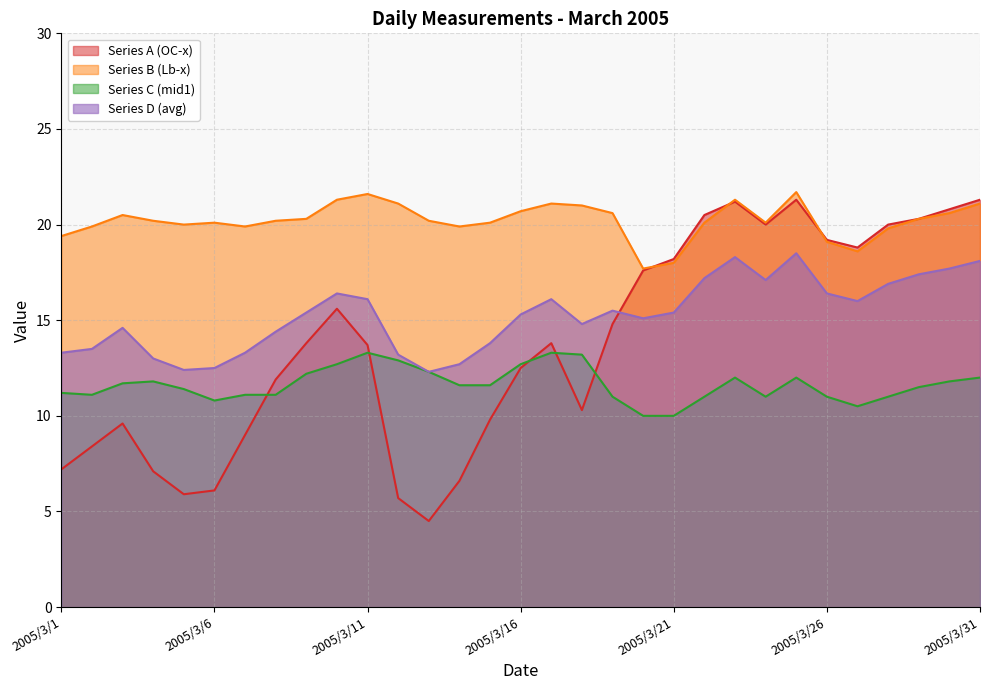

Which series has the largest range (max minus min)?

Series A (OC-x)